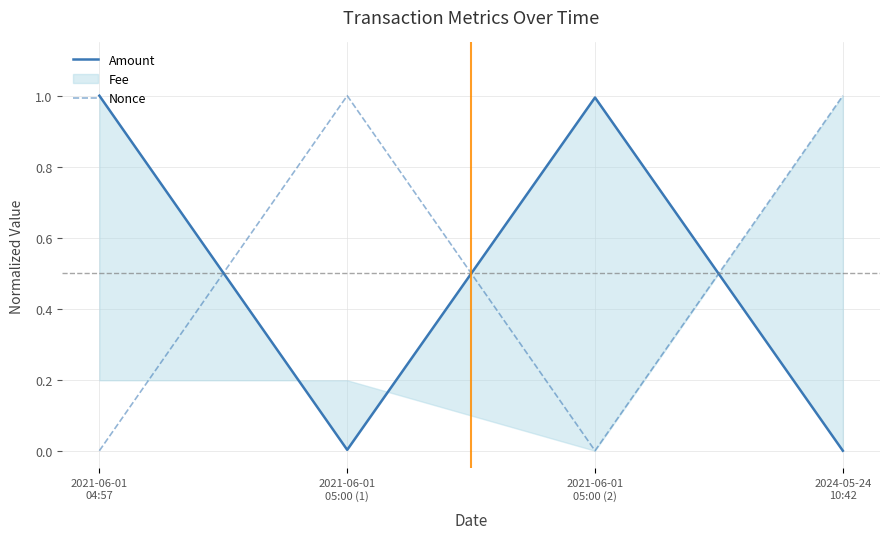

Which series has the largest total across all categories?

Nonce